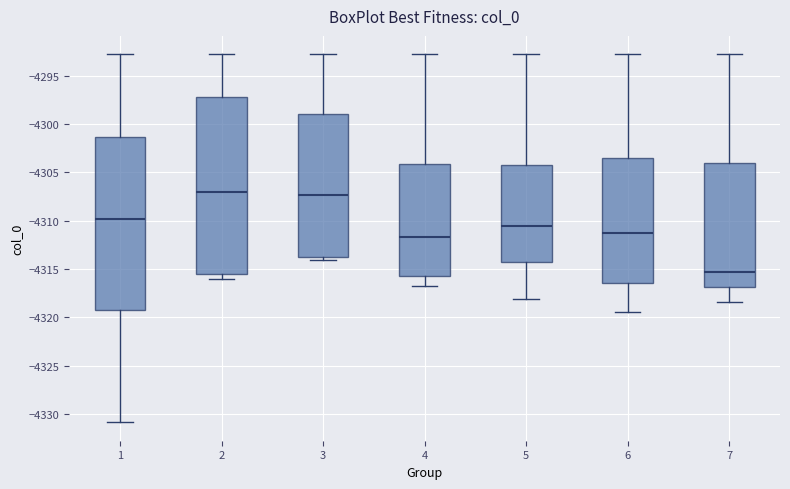

Reading left to right, transcribe this box plot: for each box, give where its median line is, the range the box spans, and where its two whiskers end, as read against the y-axis. The values are not printed on the chart, so give them approximately, as read against the axis.

1: median -4310.0, box -4319.5 to -4301.5, whiskers -4331.0 to -4293.0
2: median -4307.0, box -4315.5 to -4297.0, whiskers -4316.0 to -4293.0
3: median -4307.5, box -4314.0 to -4299.0, whiskers -4314.0 (just below the box's lower edge) to -4293.0
4: median -4311.5, box -4315.5 to -4304.0, whiskers -4316.5 to -4293.0
5: median -4310.5, box -4314.5 to -4304.5, whiskers -4318.0 to -4293.0
6: median -4311.5, box -4316.5 to -4303.5, whiskers -4319.5 to -4293.0
7: median -4315.5, box -4317.0 to -4304.0, whiskers -4318.5 to -4293.0